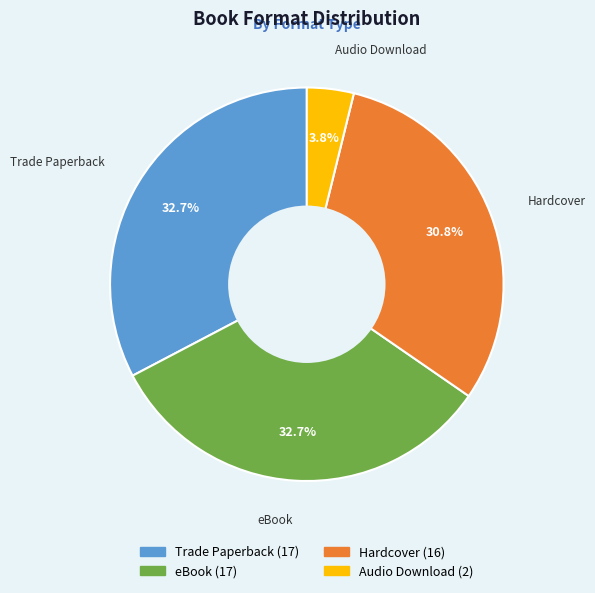

Combined, do Hardcover and Audio Download account for over 50%?

No